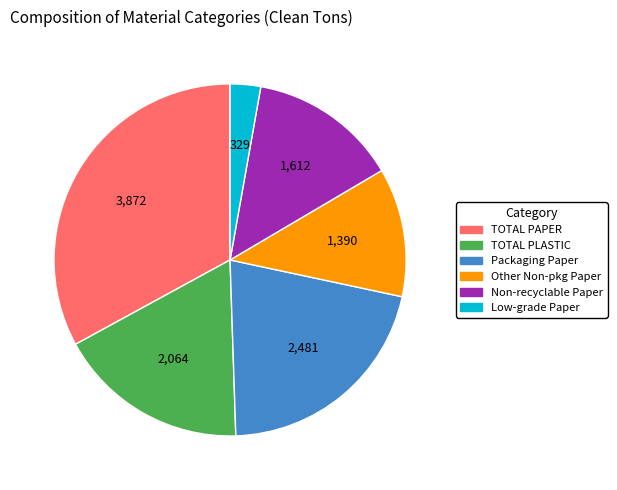

Count the number of slices in the pie.

6